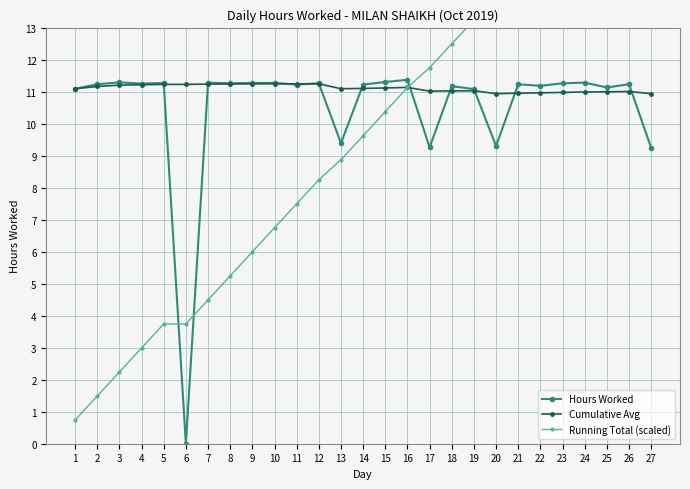

How many data points does each series have?

27